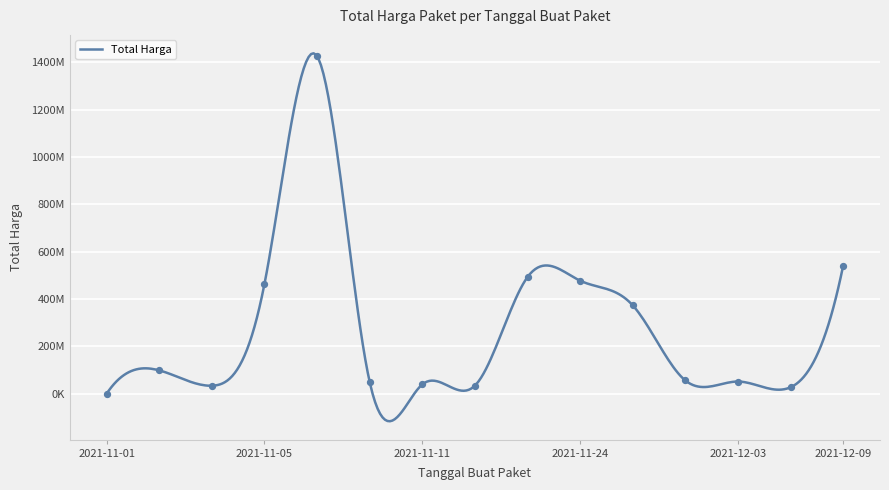

Approximately how many times larger is the value at 2021-11-03 compared to 2021-12-07?

3.6